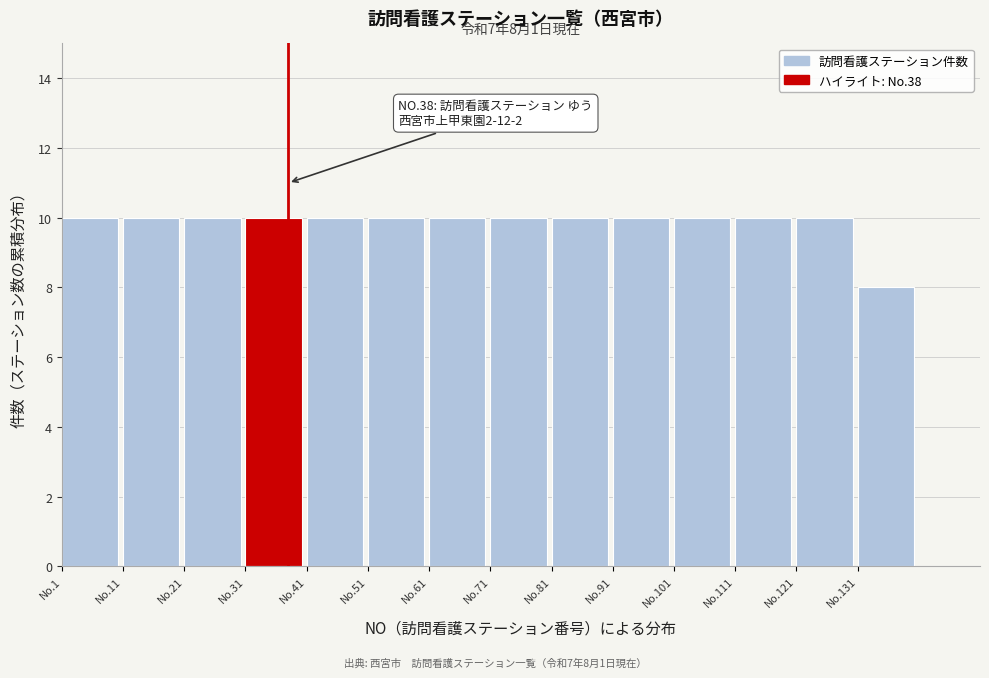

Reading left to right, what are all the values shown in this chart?

10	10	10	10	10	10	10	10	10	10	10	10	10	8